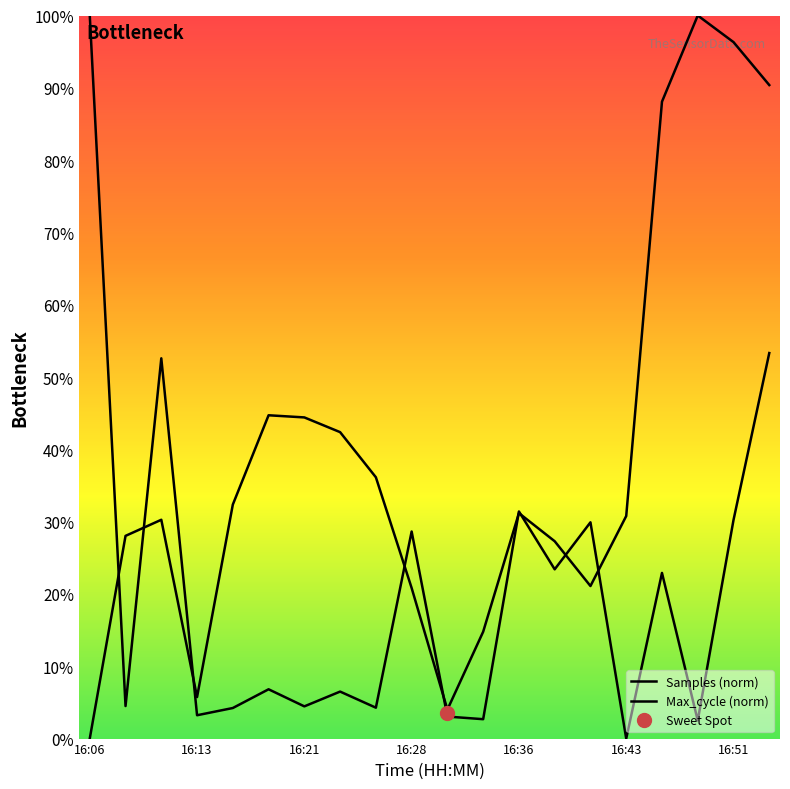

Does the chart have visible grid lines?

No